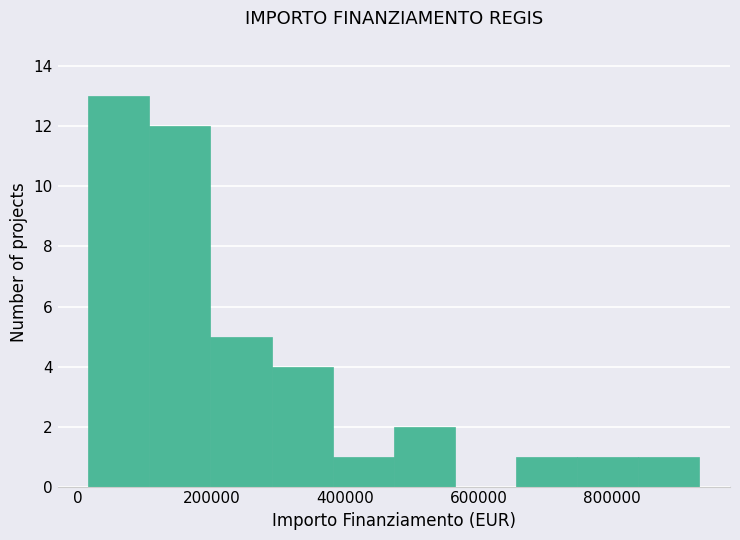

Reading left to right, list every bar in this chart as the range it spans on the x-axis followed by its height. Neither the bar edges nor the heights are printed on the chart, so give them approximately, as read against the axes.

20000 to 100000: 13
100000 to 200000: 12
200000 to 300000: 5
300000 to 380000: 4
380000 to 480000: 1
480000 to 560000: 2
560000 to 660000: 0
660000 to 740000: 1
740000 to 840000: 1
840000 to 940000: 1